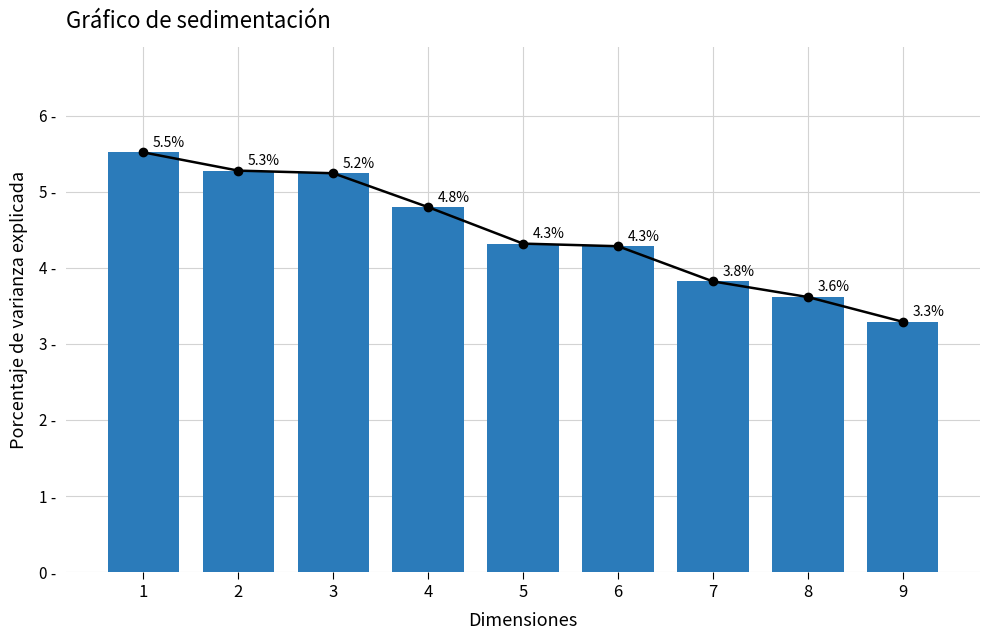

The chart shows a value of 5.6 at 8. True or false?

False